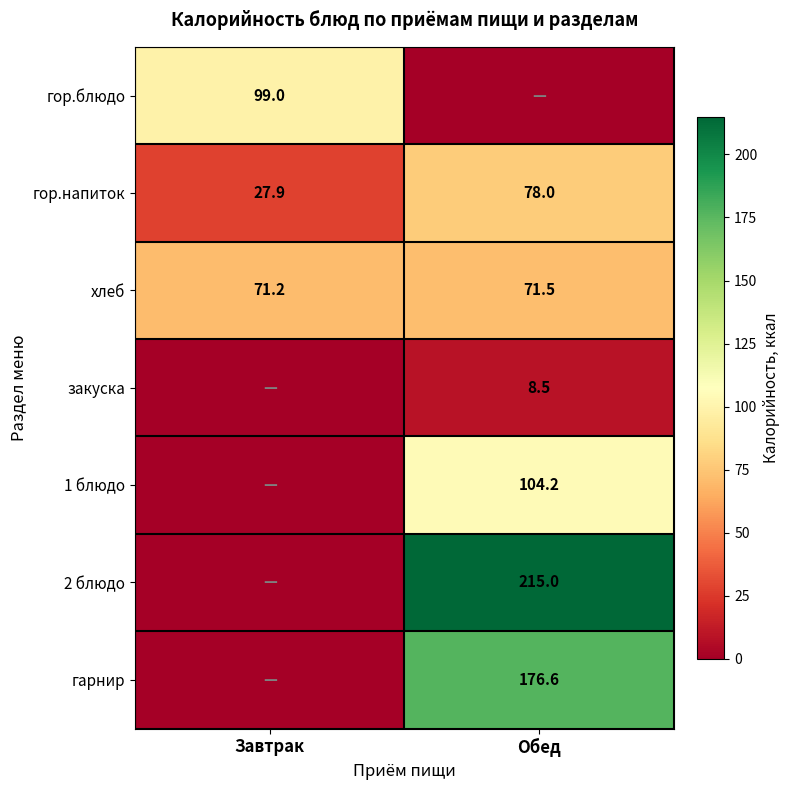

What is the difference between the maximum and minimum values in the гор.напиток series?

50.1